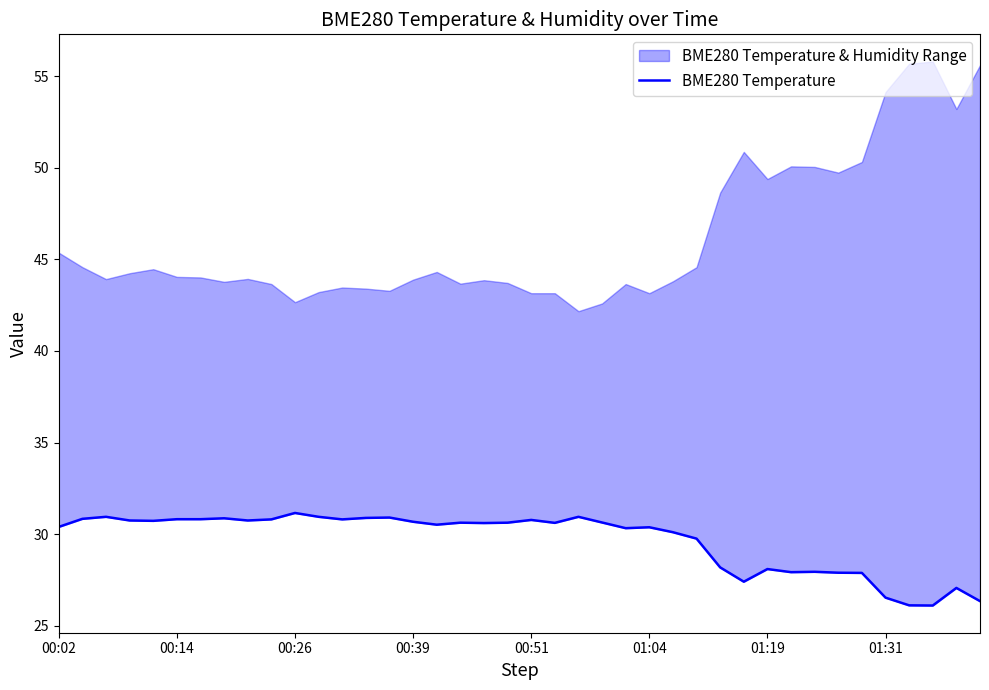

What is the change in value from 34 to 38?

-0.8